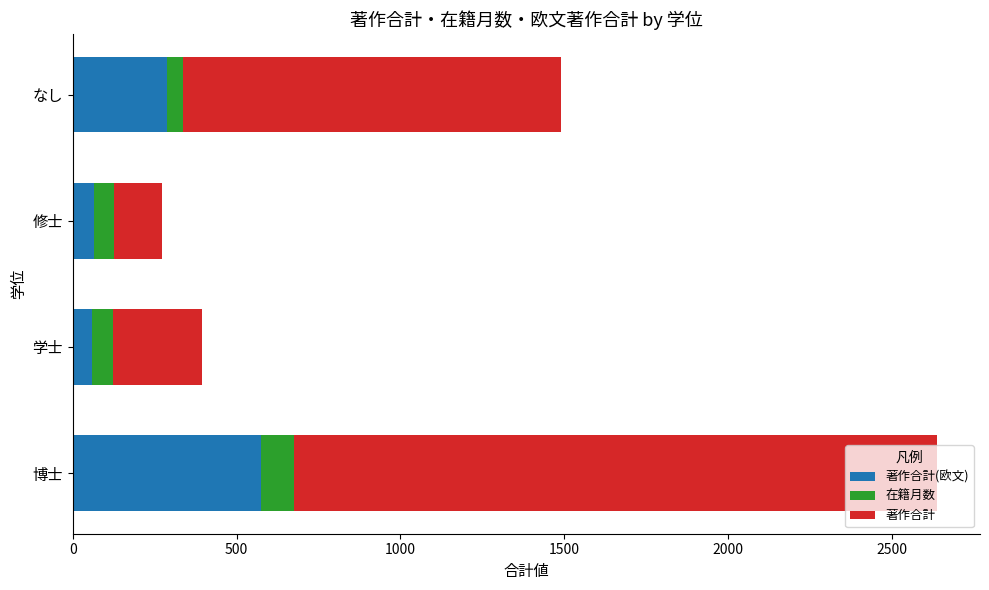

What is the total value across all series at 博士?

2638.0